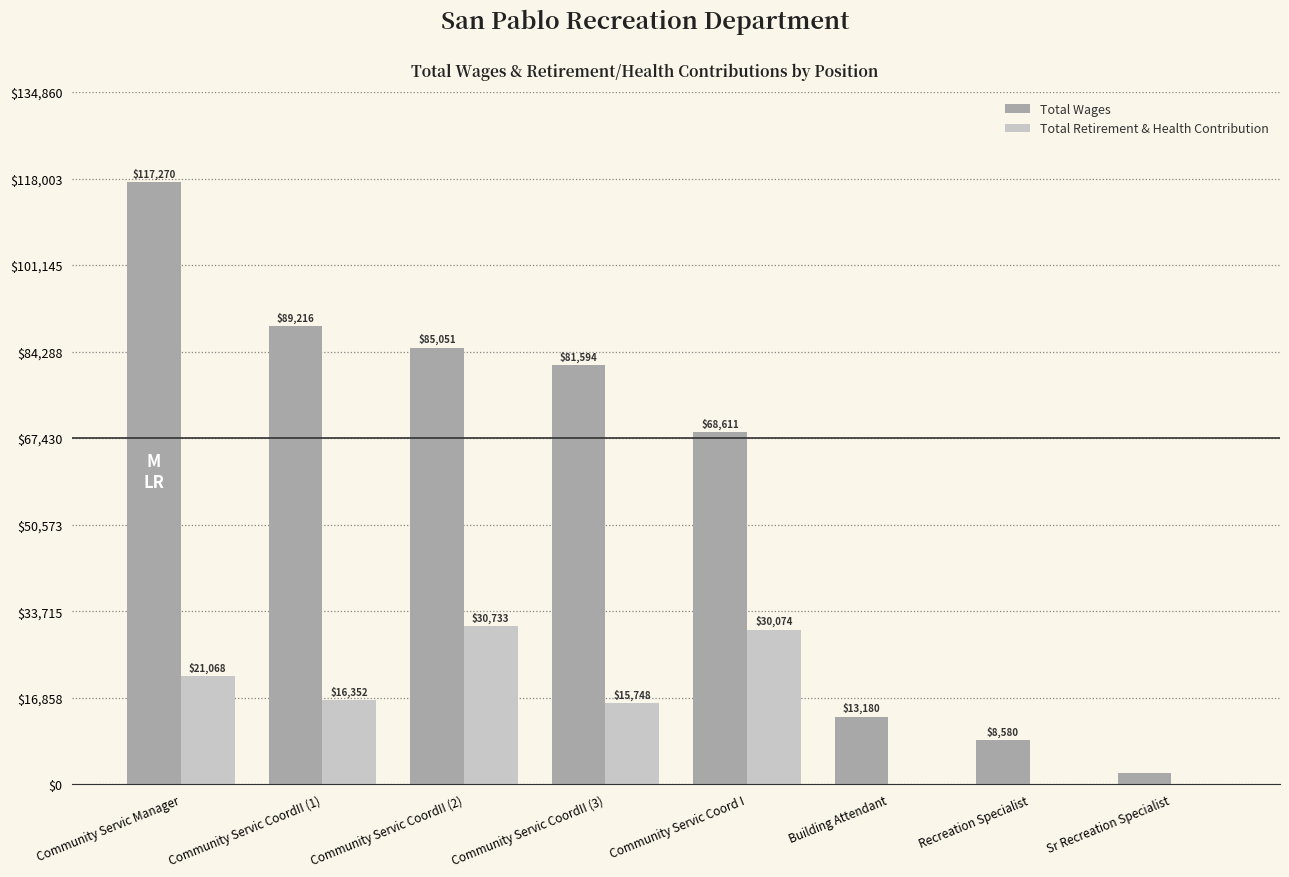

The value of Total Retirement & Health Contribution at Community Servic CoordII (1) is 23290. True or false?

False